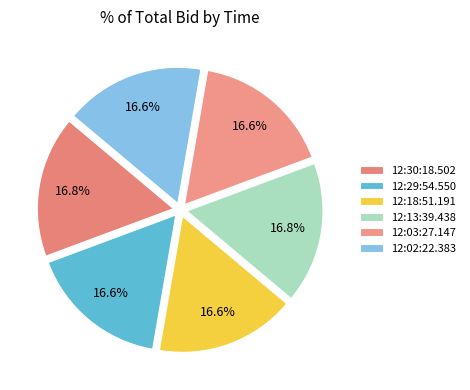

How much of the chart is everything except 12:29:54.550?

83.4%